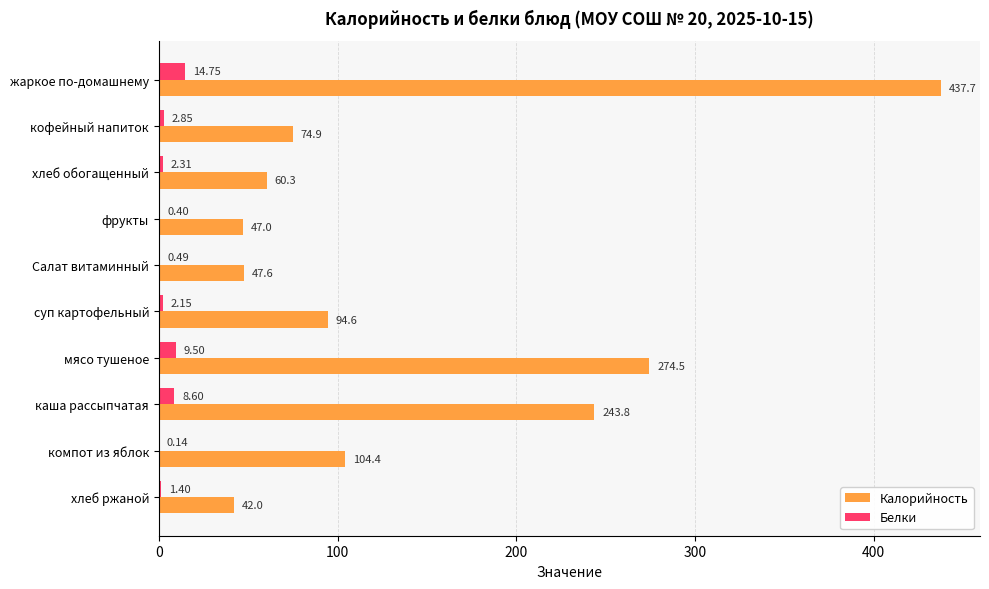

How many series are shown in this chart?

2